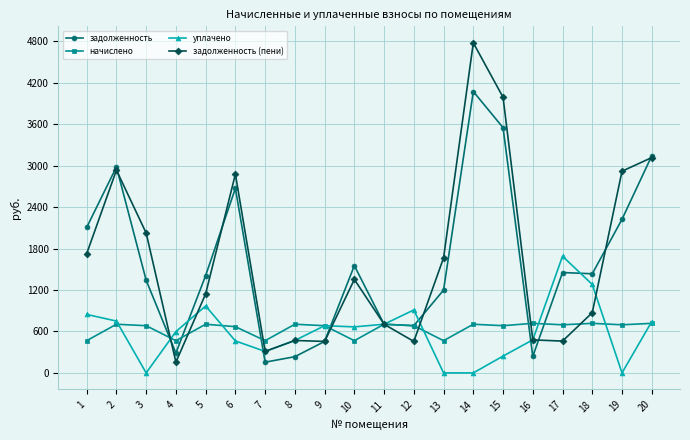

The value of начислено at 10 is 466.6. True or false?

True